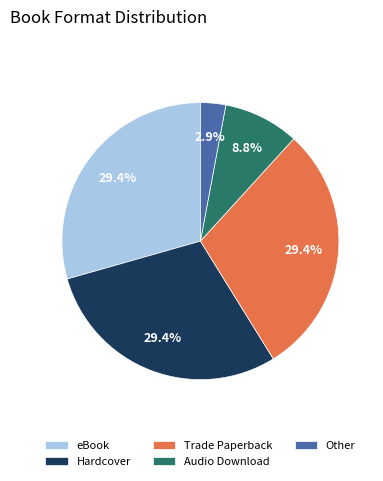

What is the ratio of the value at eBook to the value at Trade Paperback?

1.0